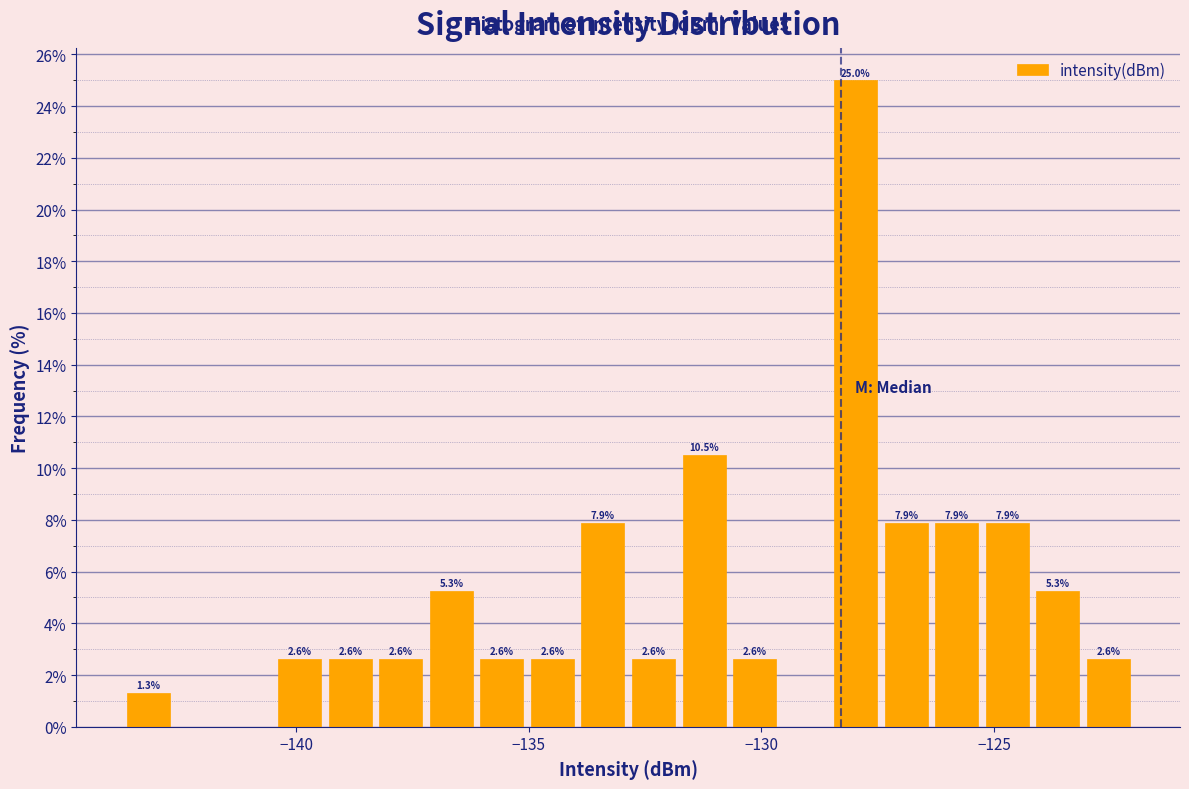

Around what value on the x-axis is the tallest bar? Give the approximate position of its centre, as read against the axis.

-128.0